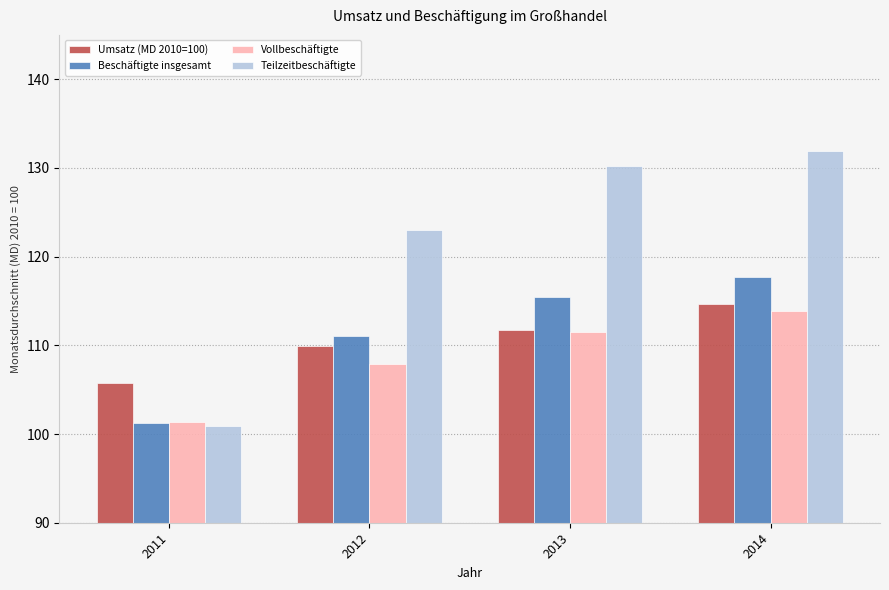

What is the average value of the Umsatz (MD 2010=100) series?

110.5